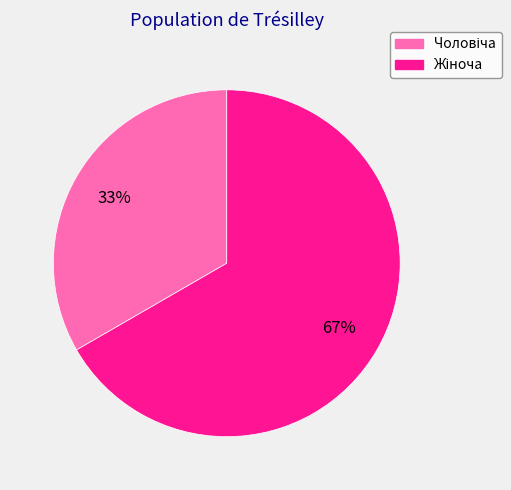

Is there a majority slice in this chart?

Yes